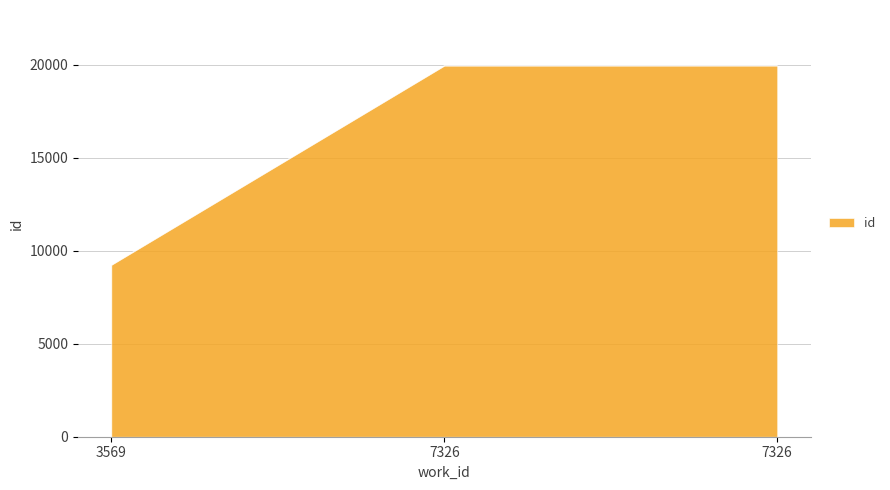

Does the chart have visible grid lines?

Yes